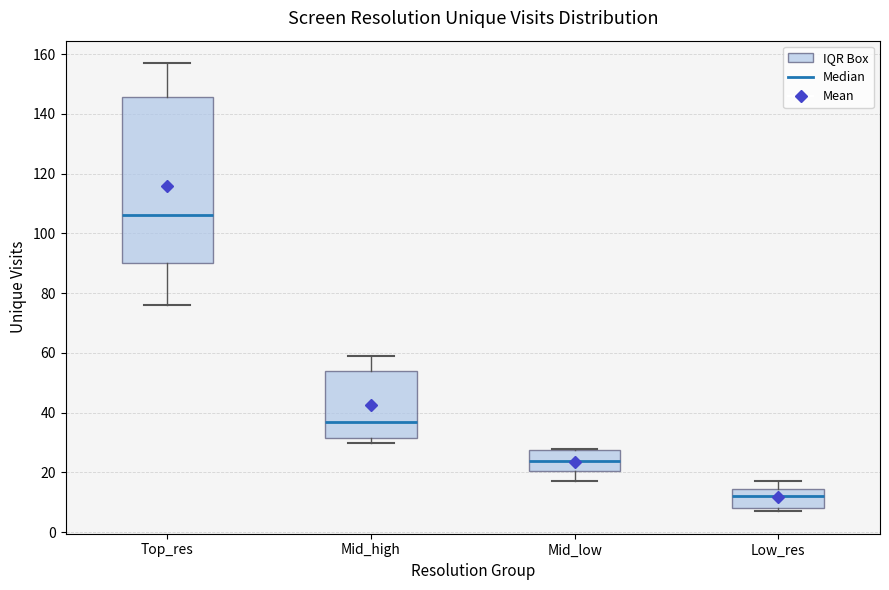

Where does the upper whisker of the box for Mid_high end on the y-axis? The values are not printed on the chart, so give them approximately, as read against the axis.

60